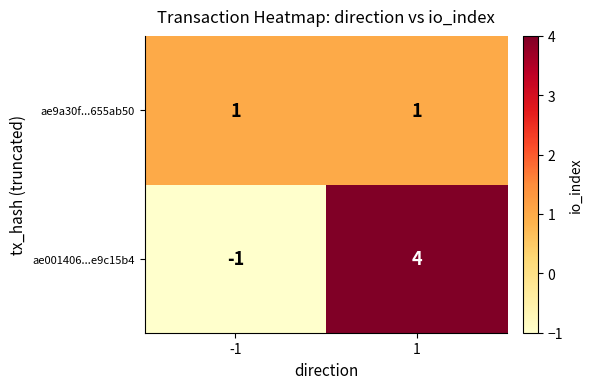

Which series has the widest spread of values?

ae001406...e9c15b4